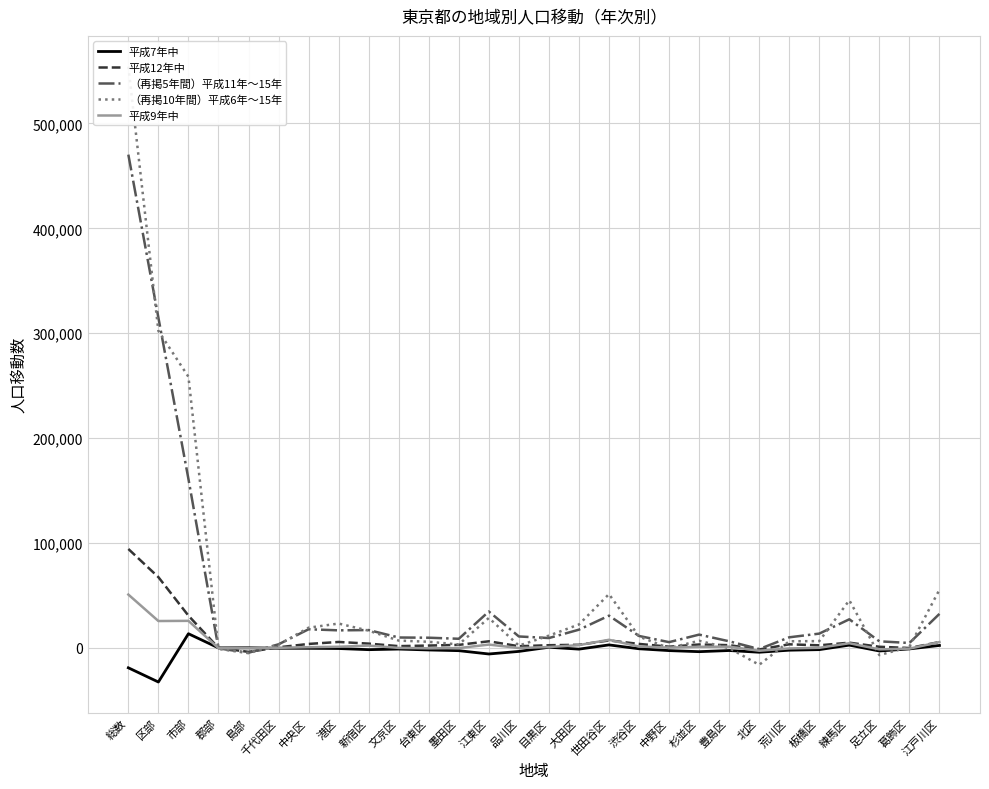

Between 郡部 and 豊島区, which series saw the biggest shift?

（再掲5年間）平成11年～15年